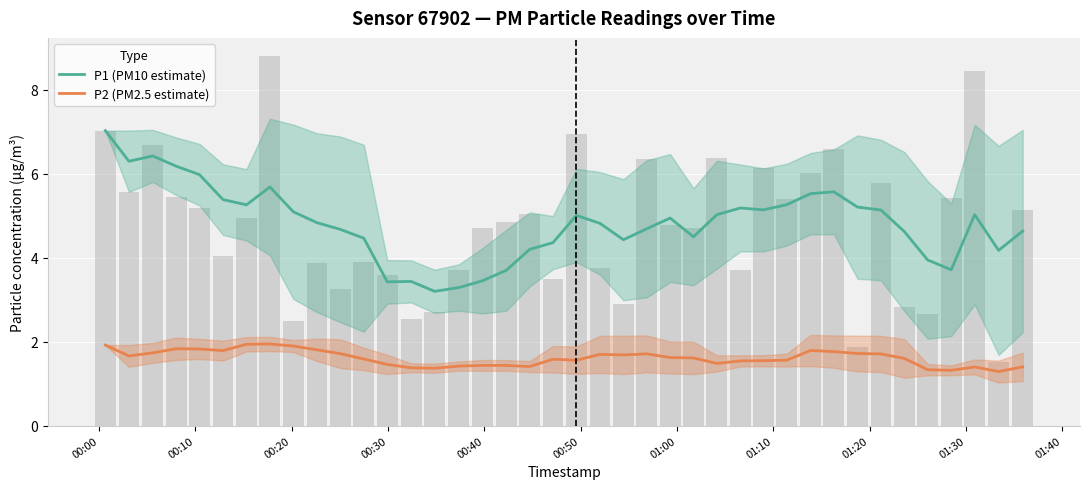

What is the difference between the maximum and minimum values in the P1 (PM10 estimate) series?

3.8